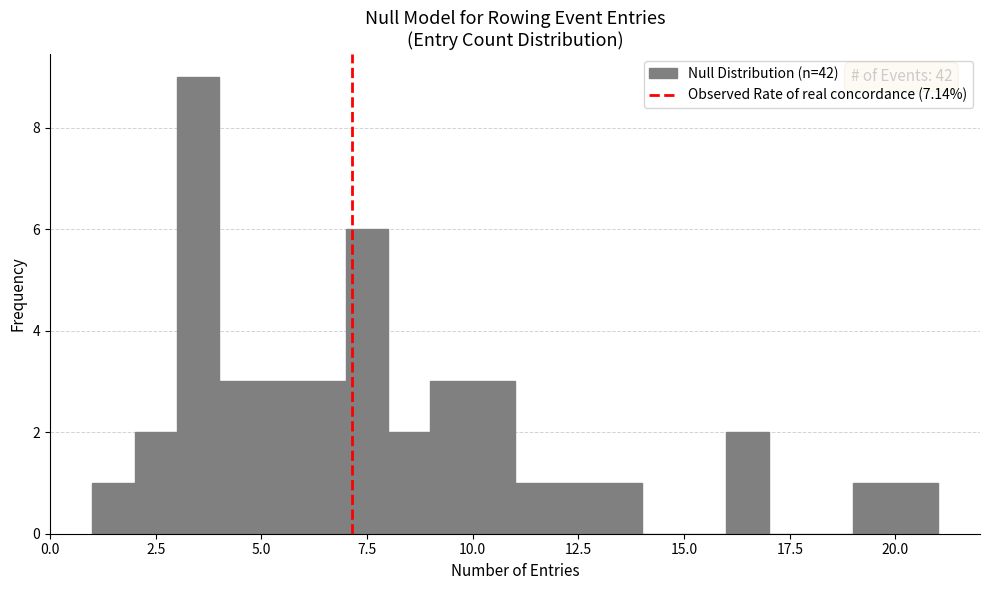

Around what value on the x-axis is the tallest bar? Give the approximate position of its centre, as read against the axis.

3.5